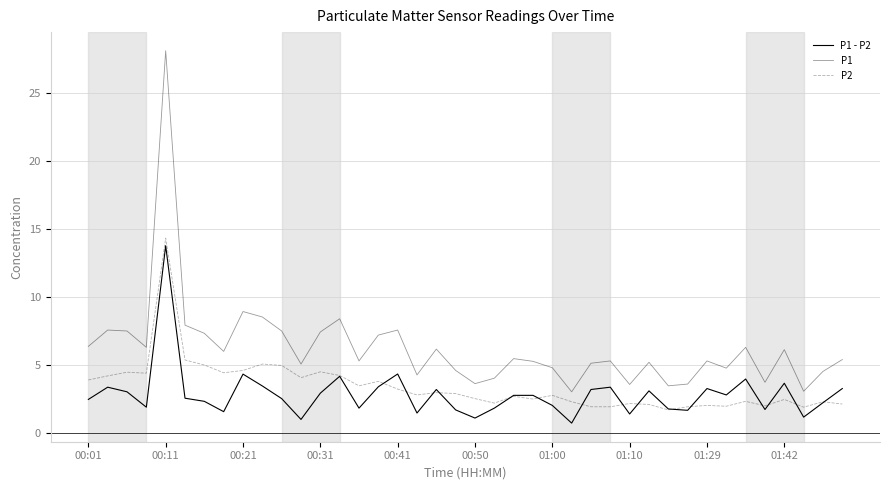

Is this an area chart (filled region under the line)?

No